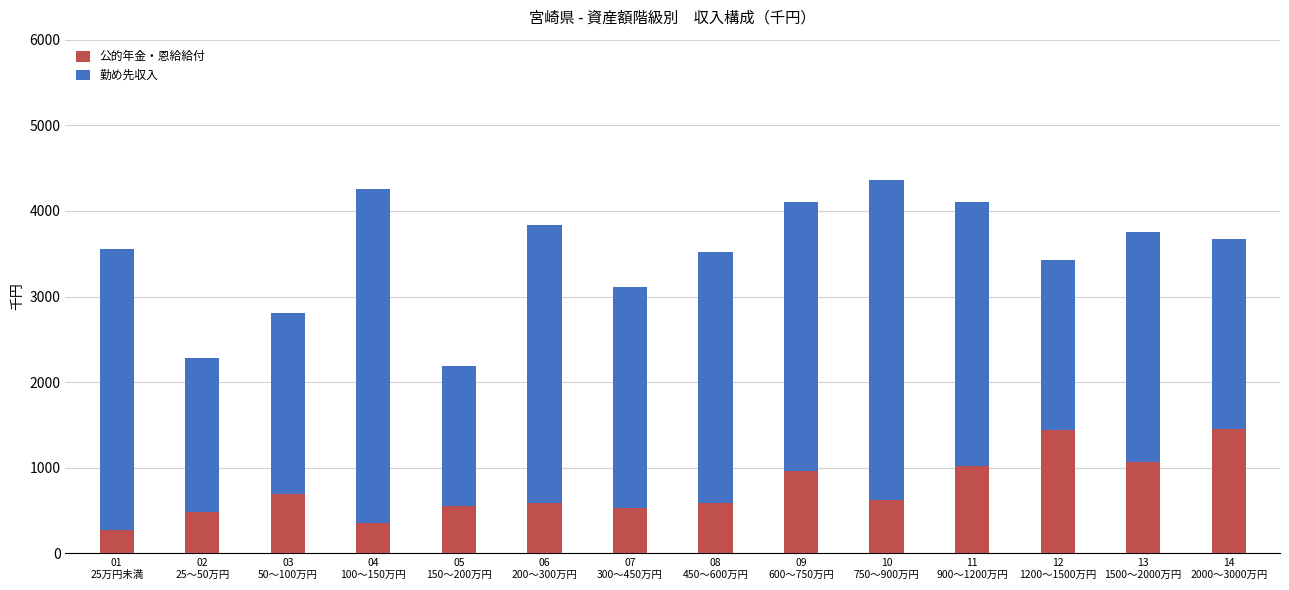

What is the lowest value of the 公的年金・恩給給付 series?

273